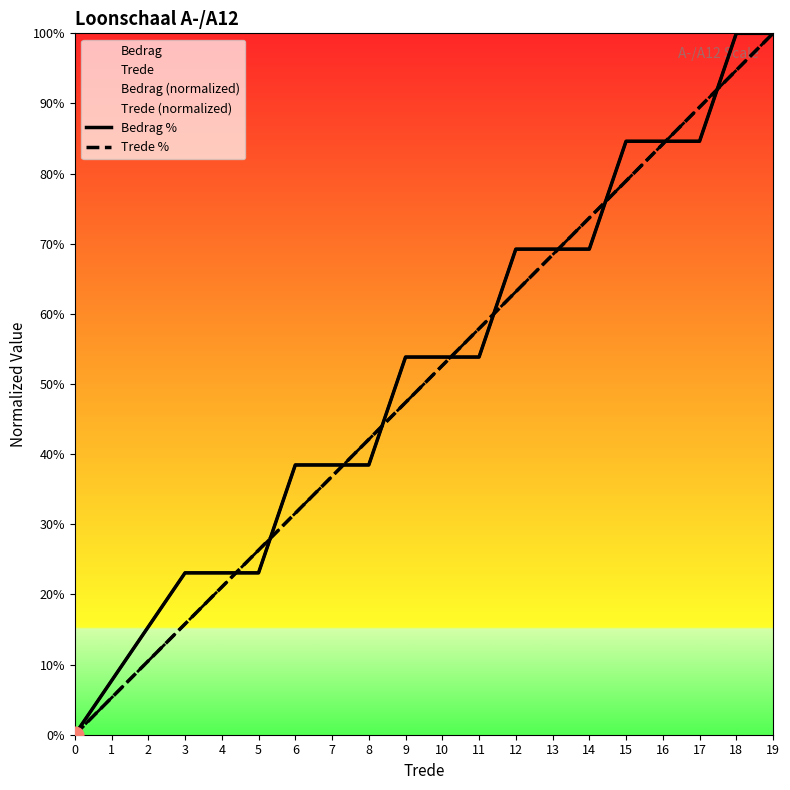

What is the sum of the Bedrag % values at 8 and 14?

107.7